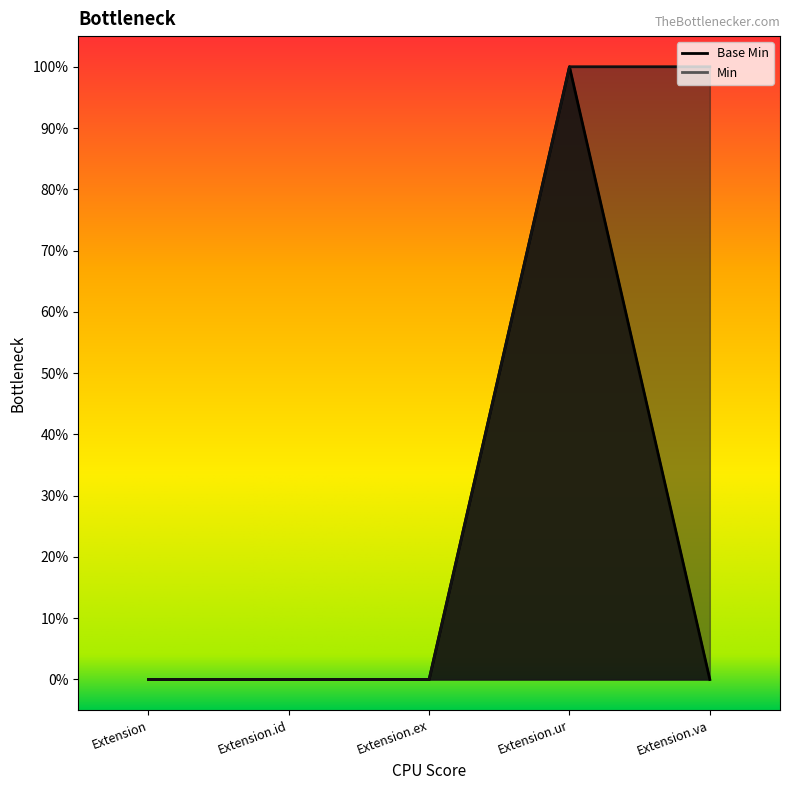

What is the maximum value shown in the chart?

1